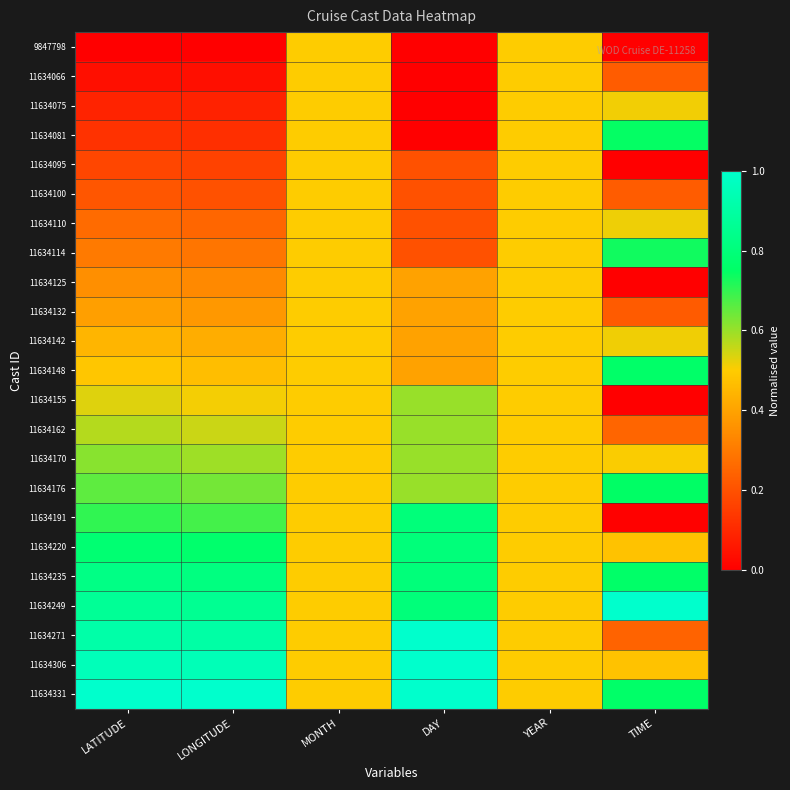

Reading left to right, extract all data points from this chart.

9847798: LATITUDE=0.0	LONGITUDE=0.0	MONTH=0.5	DAY=0.0	YEAR=0.5	TIME=0.0
11634066: LATITUDE=0.0	LONGITUDE=0.0	MONTH=0.5	DAY=0.0	YEAR=0.5	TIME=0.2
11634075: LATITUDE=0.1	LONGITUDE=0.1	MONTH=0.5	DAY=0.0	YEAR=0.5	TIME=0.5
11634081: LATITUDE=0.1	LONGITUDE=0.1	MONTH=0.5	DAY=0.0	YEAR=0.5	TIME=0.7
11634095: LATITUDE=0.2	LONGITUDE=0.2	MONTH=0.5	DAY=0.2	YEAR=0.5	TIME=0.0
11634100: LATITUDE=0.2	LONGITUDE=0.2	MONTH=0.5	DAY=0.2	YEAR=0.5	TIME=0.2
11634110: LATITUDE=0.3	LONGITUDE=0.3	MONTH=0.5	DAY=0.2	YEAR=0.5	TIME=0.5
11634114: LATITUDE=0.3	LONGITUDE=0.3	MONTH=0.5	DAY=0.2	YEAR=0.5	TIME=0.7
11634125: LATITUDE=0.4	LONGITUDE=0.3	MONTH=0.5	DAY=0.4	YEAR=0.5	TIME=0.0
11634132: LATITUDE=0.4	LONGITUDE=0.4	MONTH=0.5	DAY=0.4	YEAR=0.5	TIME=0.2
11634142: LATITUDE=0.4	LONGITUDE=0.4	MONTH=0.5	DAY=0.4	YEAR=0.5	TIME=0.5
11634148: LATITUDE=0.5	LONGITUDE=0.5	MONTH=0.5	DAY=0.4	YEAR=0.5	TIME=0.8
11634155: LATITUDE=0.5	LONGITUDE=0.5	MONTH=0.5	DAY=0.6	YEAR=0.5	TIME=0.0
11634162: LATITUDE=0.6	LONGITUDE=0.6	MONTH=0.5	DAY=0.6	YEAR=0.5	TIME=0.2
11634170: LATITUDE=0.6	LONGITUDE=0.6	MONTH=0.5	DAY=0.6	YEAR=0.5	TIME=0.5
11634176: LATITUDE=0.7	LONGITUDE=0.6	MONTH=0.5	DAY=0.6	YEAR=0.5	TIME=0.7
11634191: LATITUDE=0.7	LONGITUDE=0.7	MONTH=0.5	DAY=0.8	YEAR=0.5	TIME=0.0
11634220: LATITUDE=0.8	LONGITUDE=0.8	MONTH=0.5	DAY=0.8	YEAR=0.5	TIME=0.5
11634235: LATITUDE=0.8	LONGITUDE=0.8	MONTH=0.5	DAY=0.8	YEAR=0.5	TIME=0.8
11634249: LATITUDE=0.9	LONGITUDE=0.9	MONTH=0.5	DAY=0.8	YEAR=0.5	TIME=1.0
11634271: LATITUDE=0.9	LONGITUDE=0.9	MONTH=0.5	DAY=1.0	YEAR=0.5	TIME=0.2
11634306: LATITUDE=1.0	LONGITUDE=0.9	MONTH=0.5	DAY=1.0	YEAR=0.5	TIME=0.5
11634331: LATITUDE=1.0	LONGITUDE=1.0	MONTH=0.5	DAY=1.0	YEAR=0.5	TIME=0.8